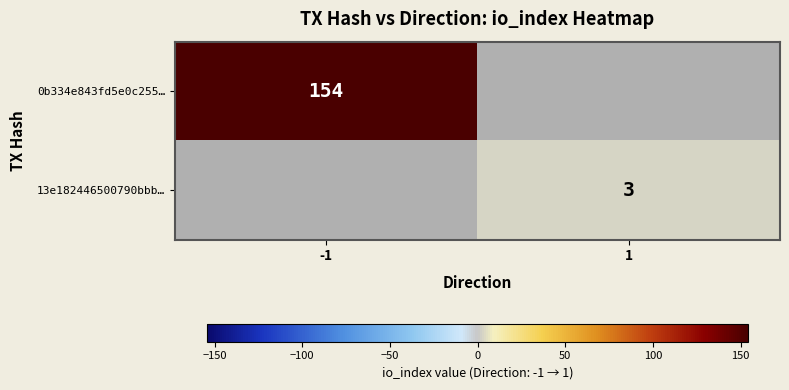

The value of 0b334e843fd5e0c255… at -1 is 249. True or false?

False